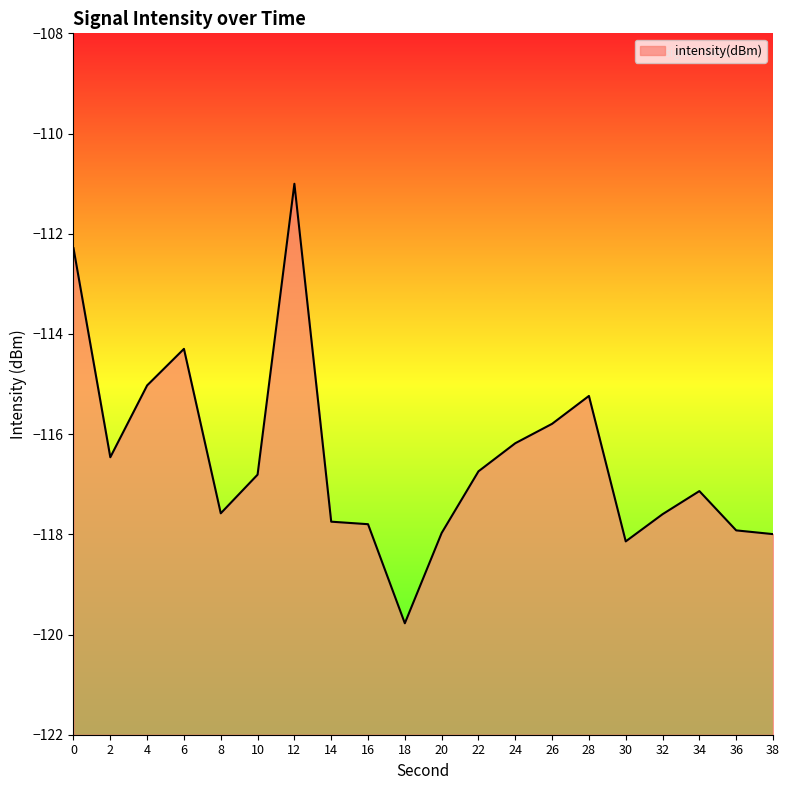

The chart shows a value of -116.7 at 22. True or false?

True